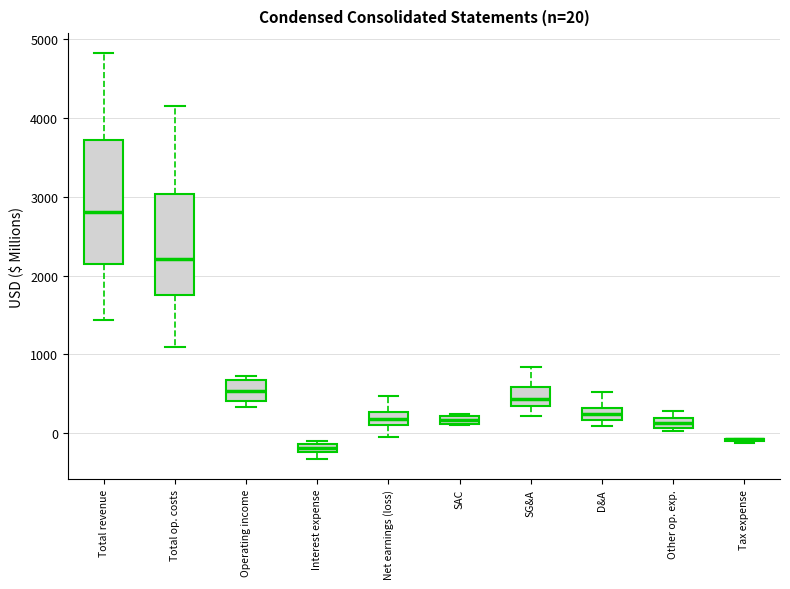

Comparing the boxes themselves (not the whiskers), which one is the tallest?

Total revenue